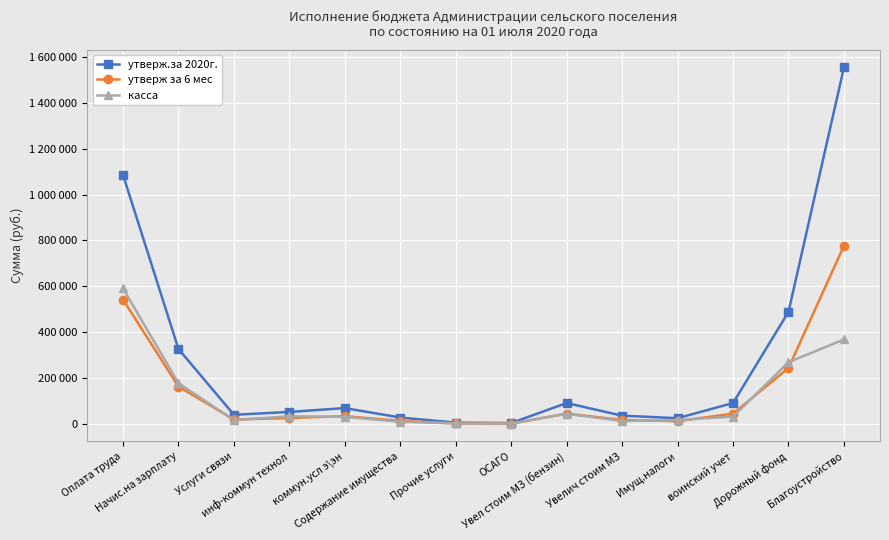

What are all the series names shown in the legend?

утверж.за 2020г., утверж за 6 мес, касса